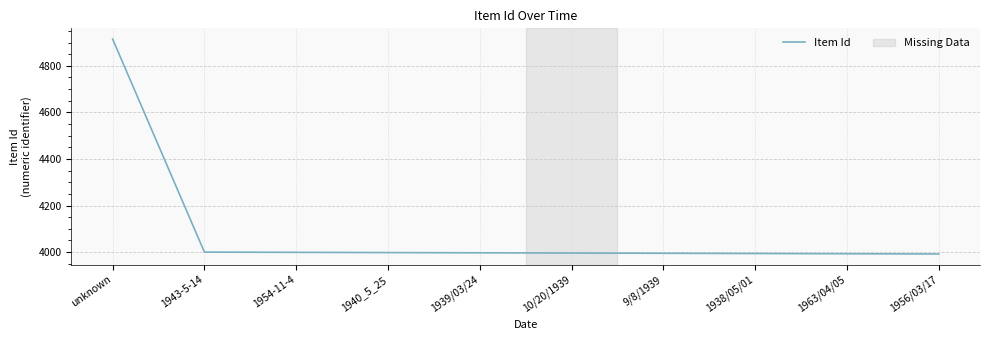

What is the greatest value displayed?

4915